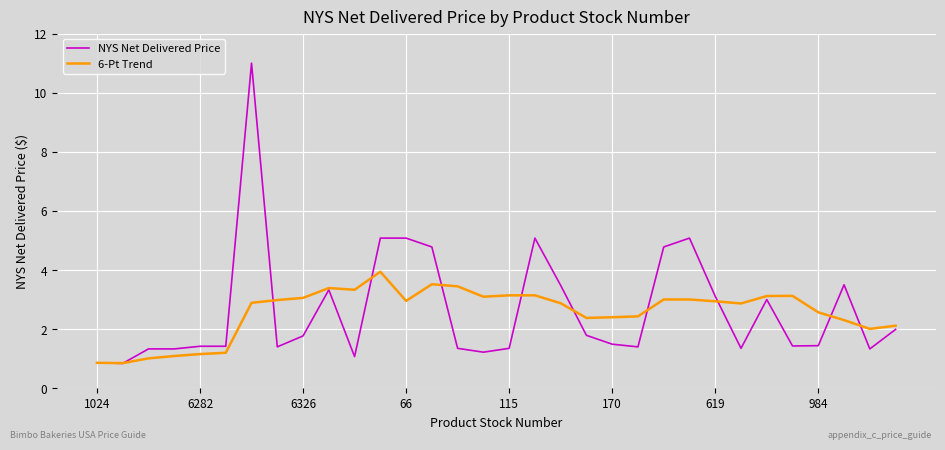

What is the maximum value shown in the chart?

11.0